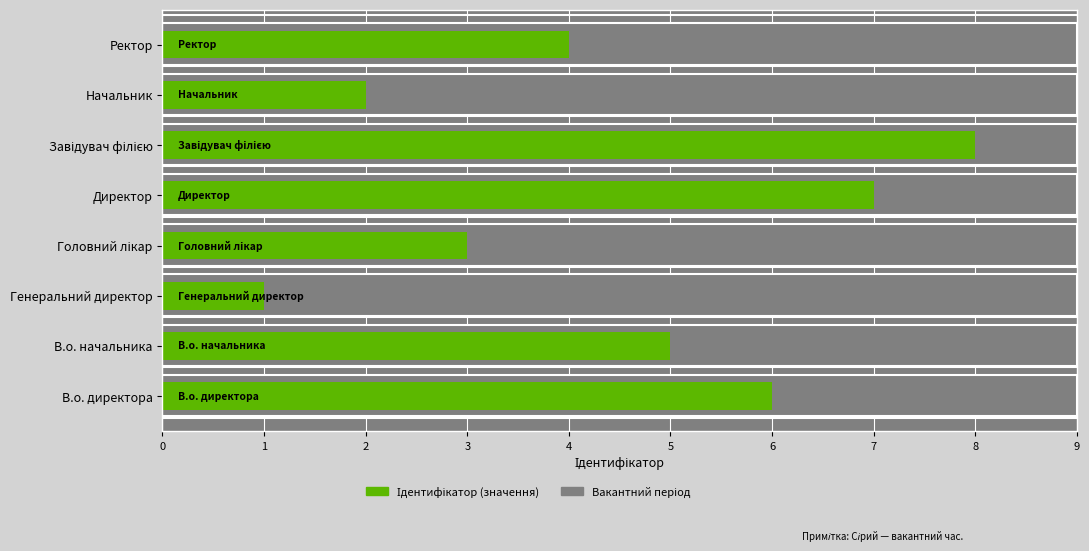

What is the minimum value shown in the chart?

1